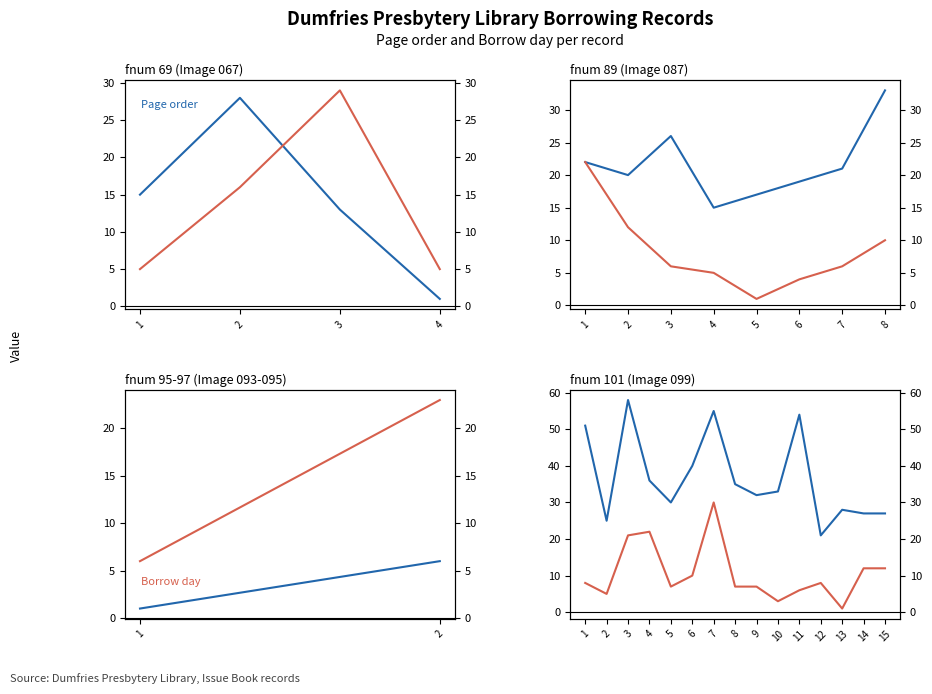

Which series has the widest spread of values?

Page order